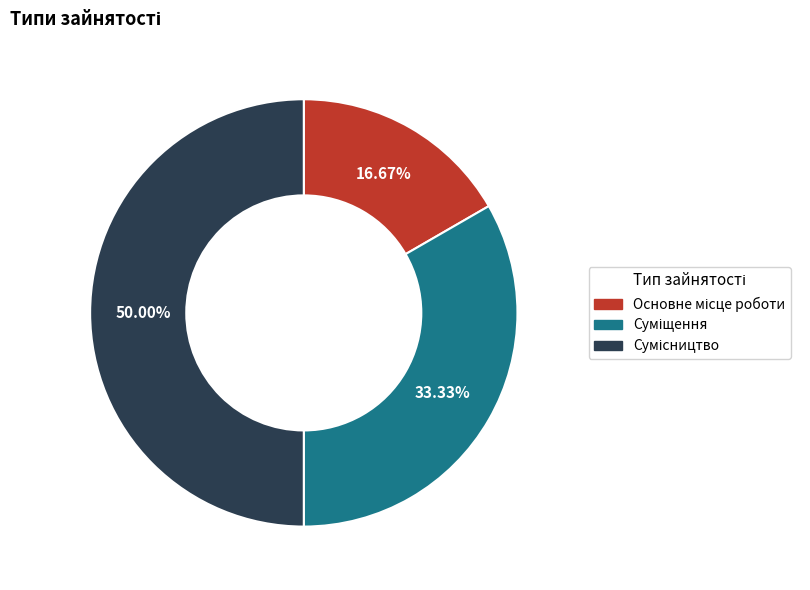

What portion of the pie excludes Сумісництво?

50.0%